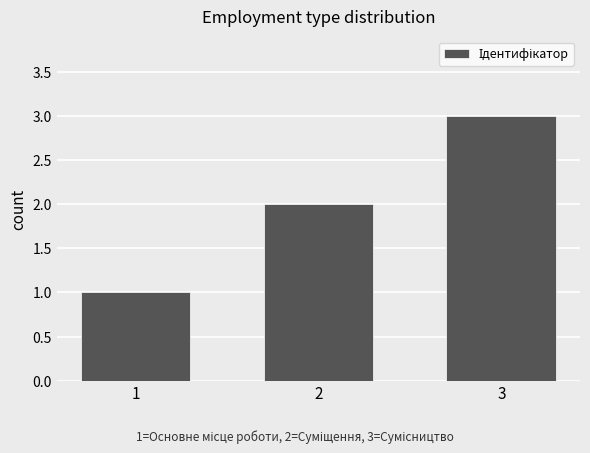

What is the difference between the maximum and minimum values?

2